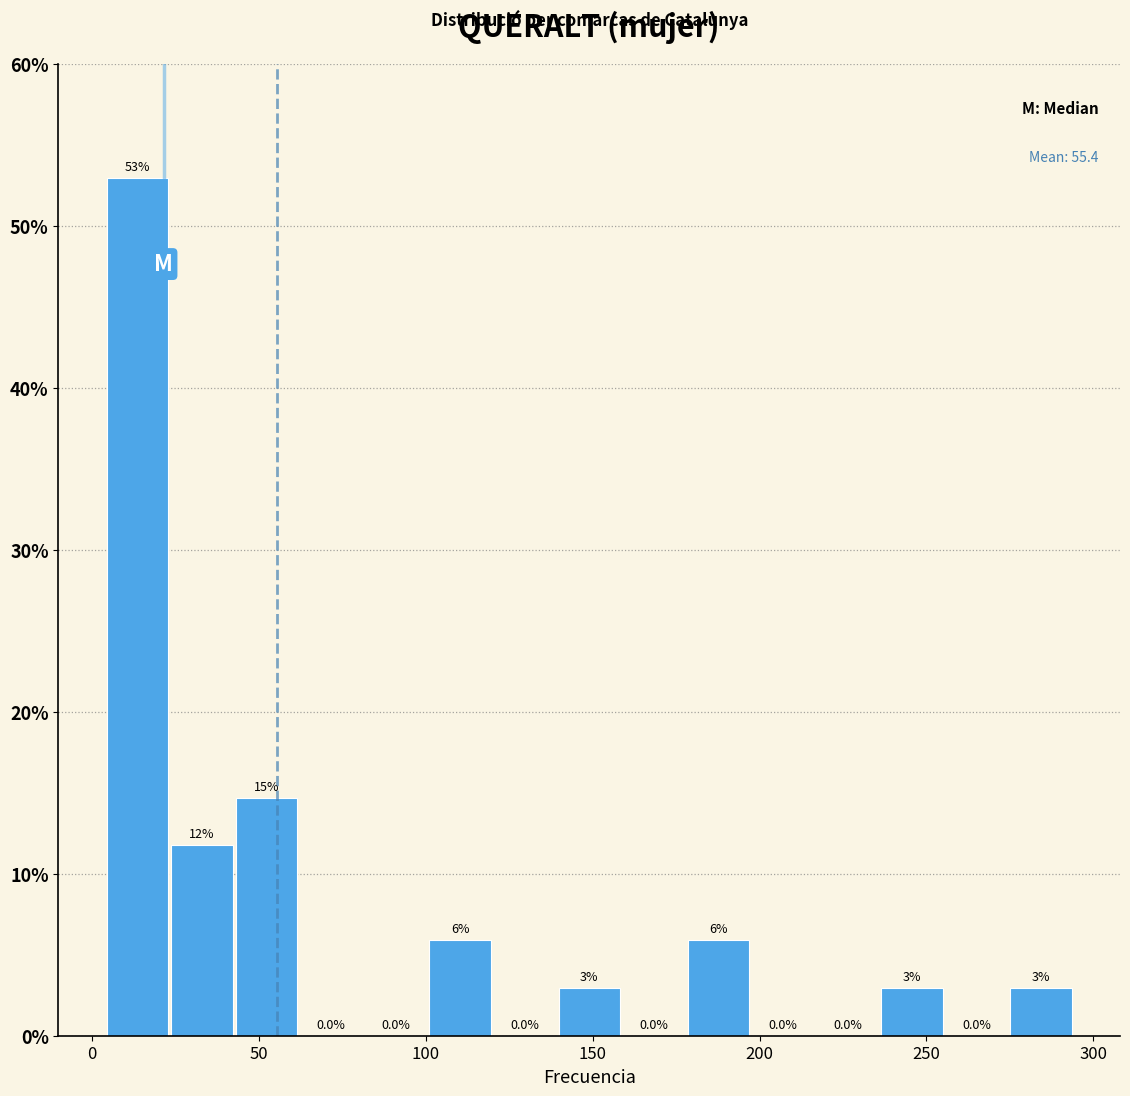

Around what value on the x-axis is the tallest bar? Give the approximate position of its centre, as read against the axis.

15